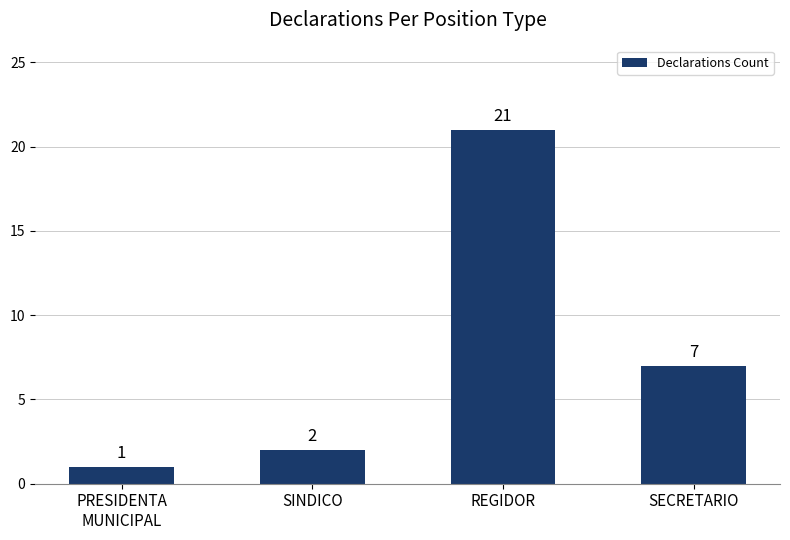

Which label corresponds to the largest value in the chart?

REGIDOR